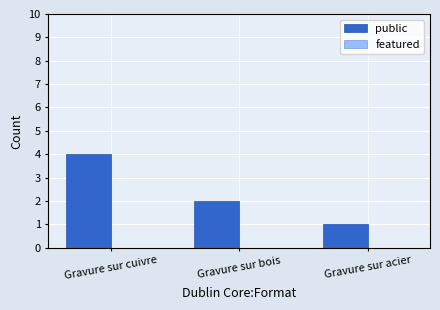

Approximately how many times larger is the value at Gravure sur bois compared to Gravure sur cuivre?

0.5